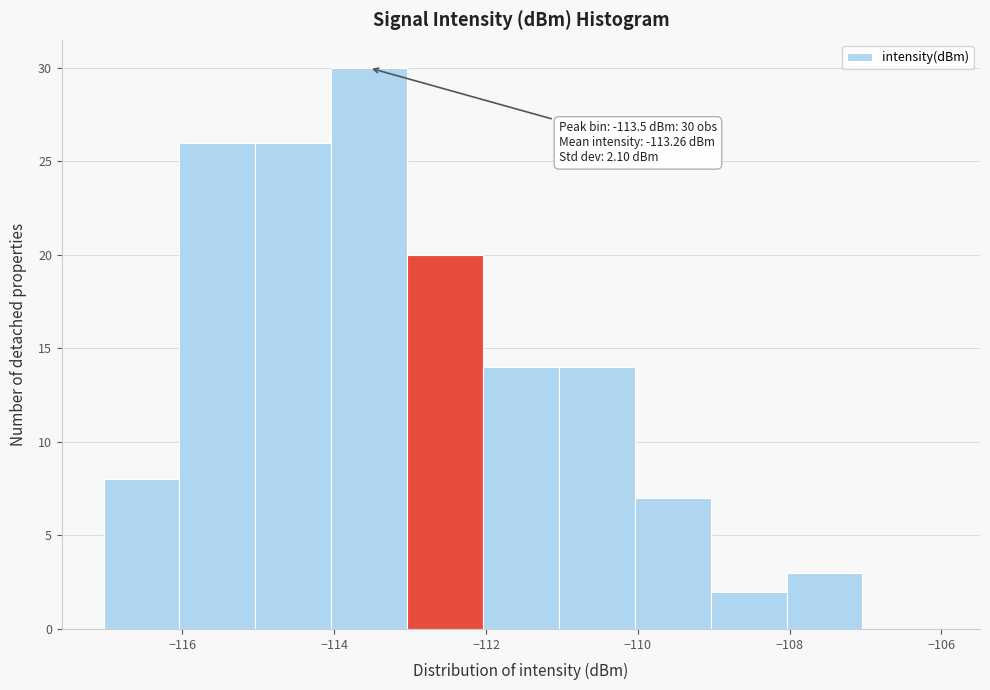

Over which range of the x-axis is the bar tallest?

-114 to -113